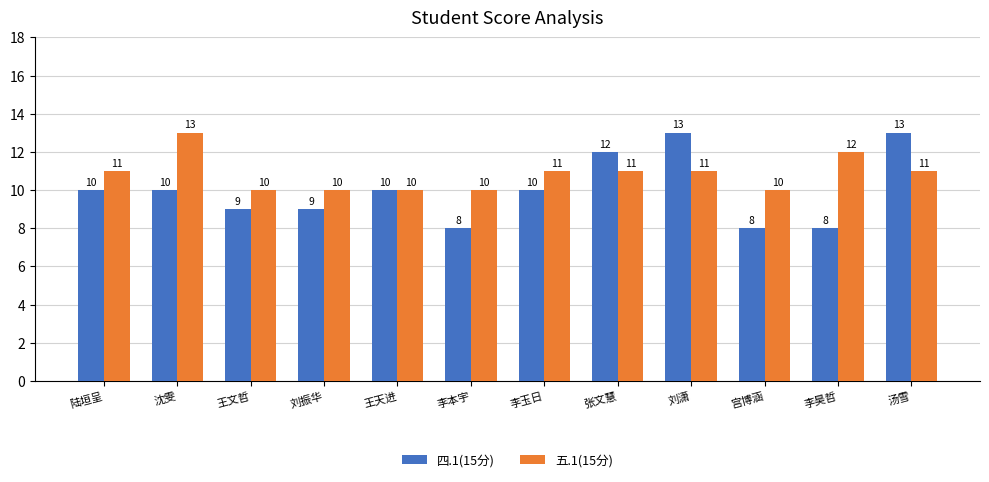

Reading left to right, list all the values displayed in this chart.

四.1(15分): 10	10	9	9	10	8	10	12	13	8	8	13
五.1(15分): 11	13	10	10	10	10	11	11	11	10	12	11